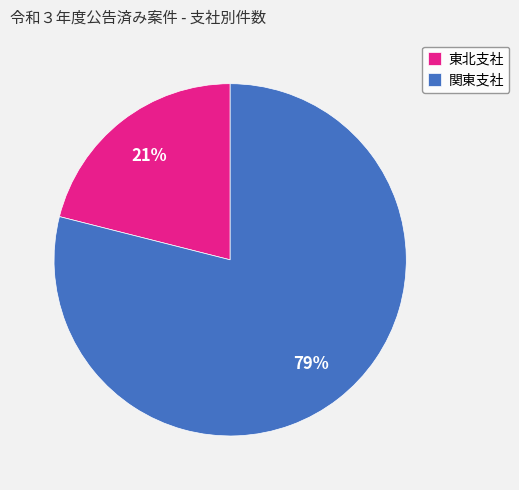

Combined, do 関東支社 and 東北支社 account for over 50%?

Yes